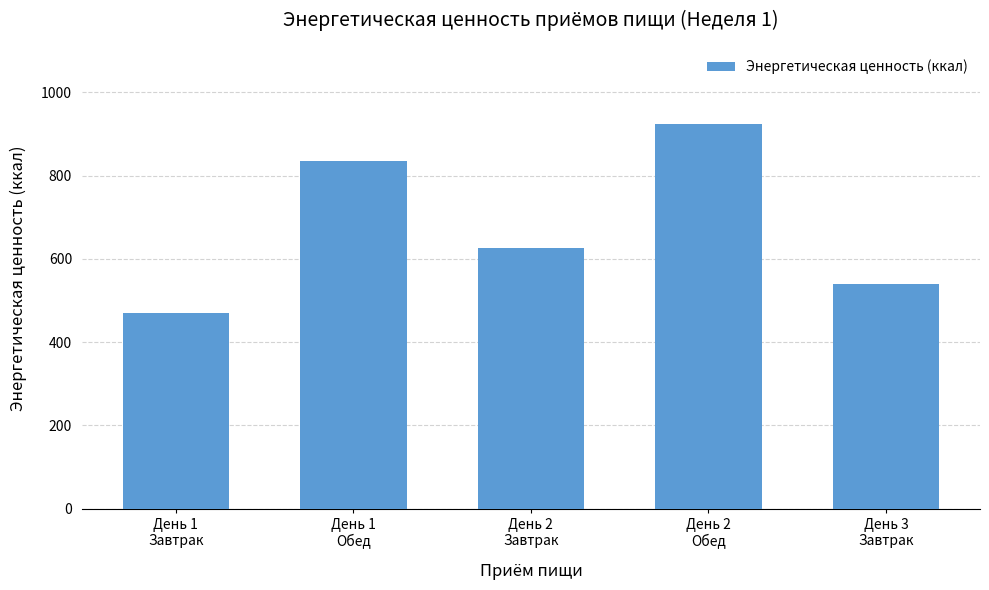

What is the maximum value shown in the chart?

924.2